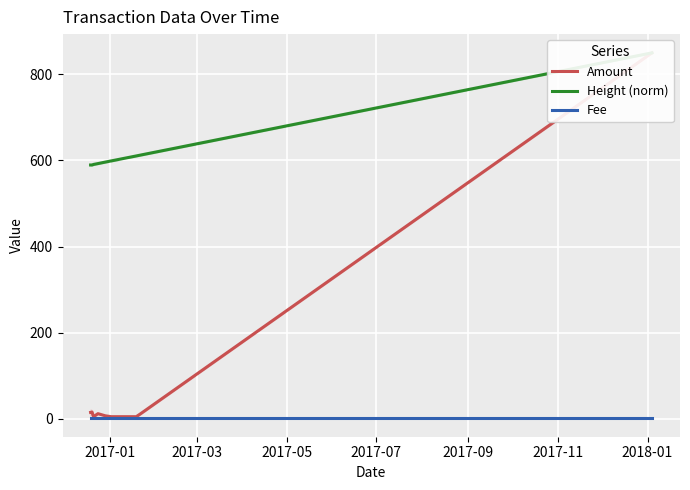

Reading right to left, list all the values displayed in this chart.

Amount: 850.0	12.0	5.0	5.0	7.0	12.0	5.0	15.5	14.9
Height (norm): 850.0	612.6	610.6	599.0	596.3	592.8	590.8	589.6	589.5
Fee: 1.0	1.0	1.0	1.0	1.0	1.0	1.0	1.0	1.0